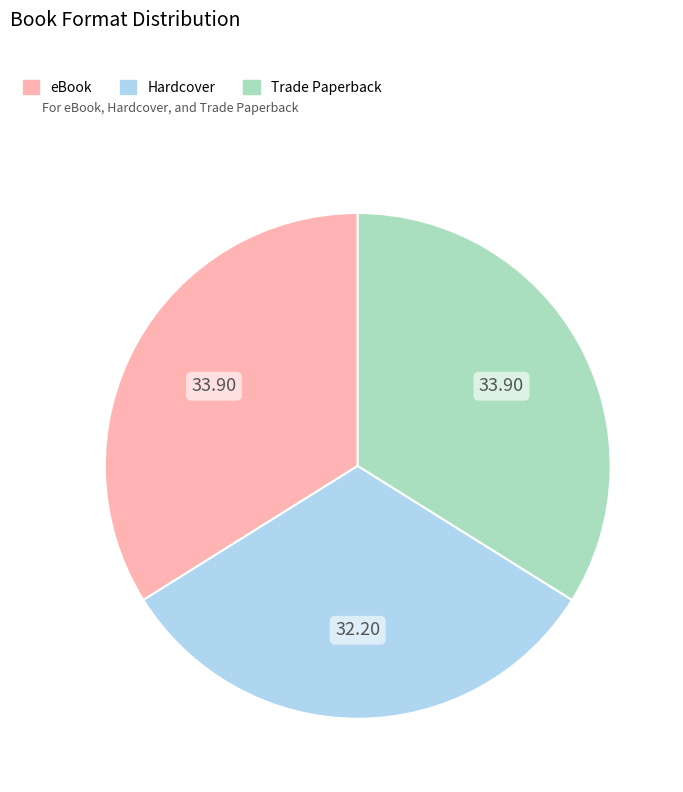

Does any single category account for the majority?

No